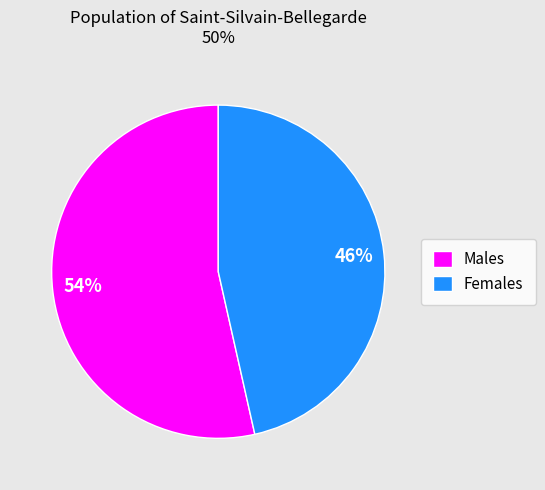

How many slices are in this pie chart?

2